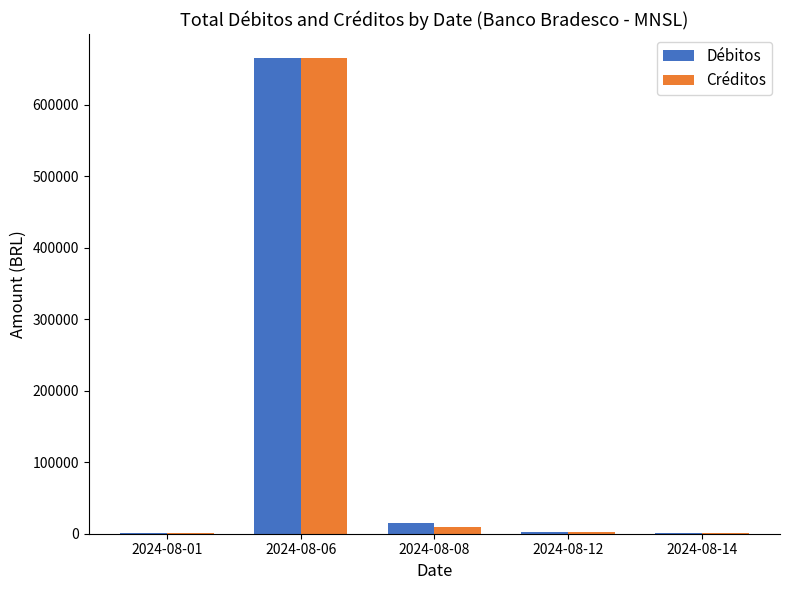

The value of Débitos at 2024-08-06 is 665305.6. True or false?

True